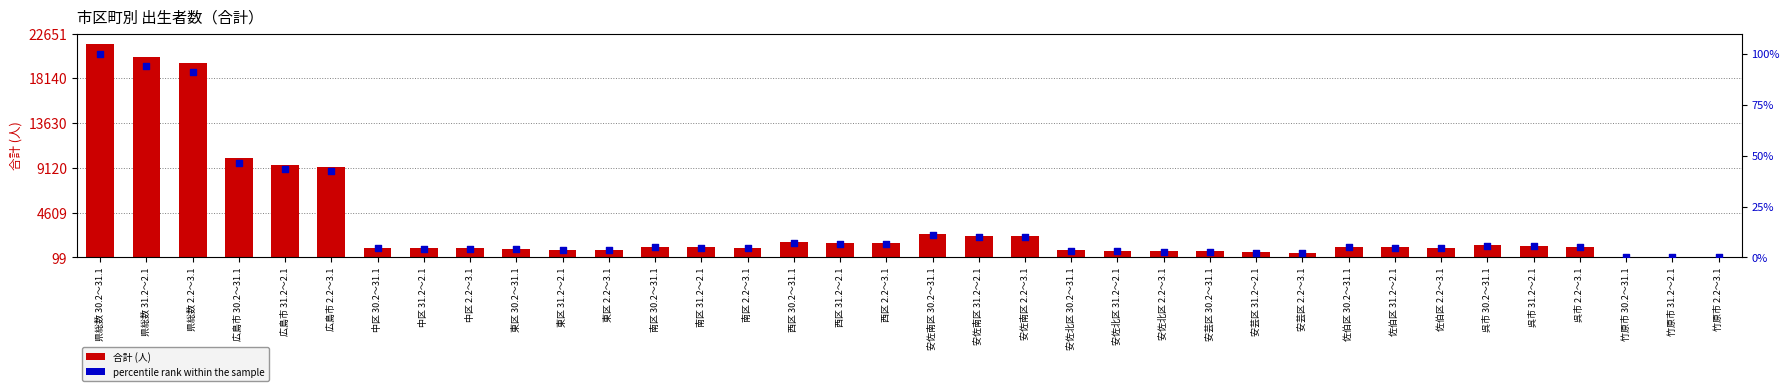

Which series has the widest spread of Y values?

合計（人）